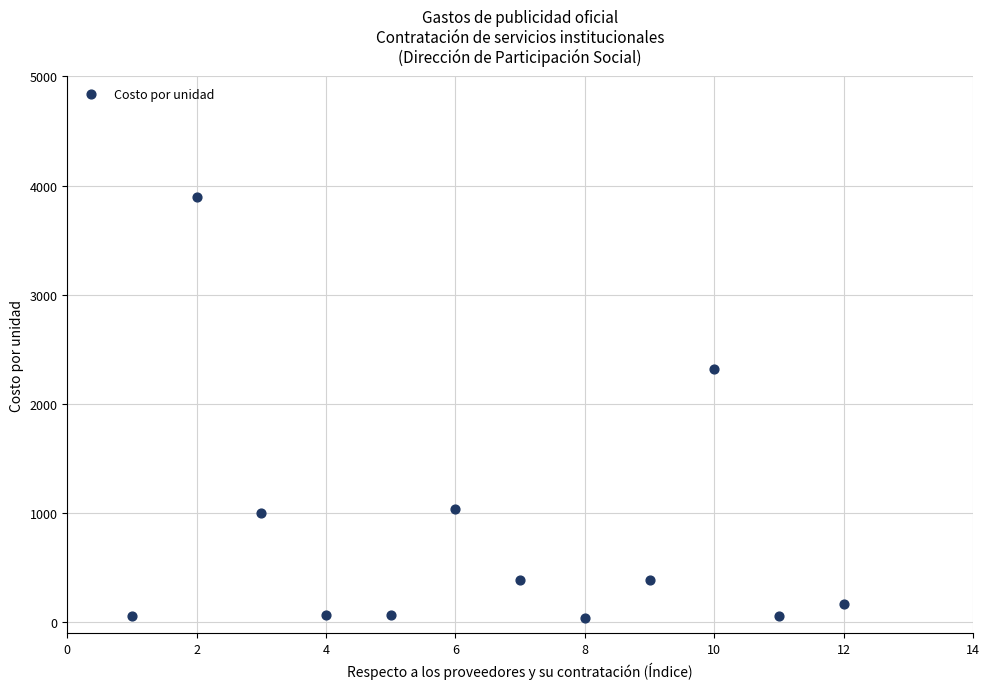

What is the average Y value?

790.6